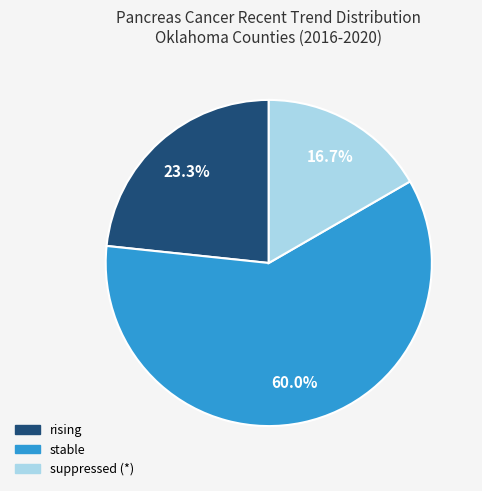

What is the total percentage of rising and stable?

83.3%